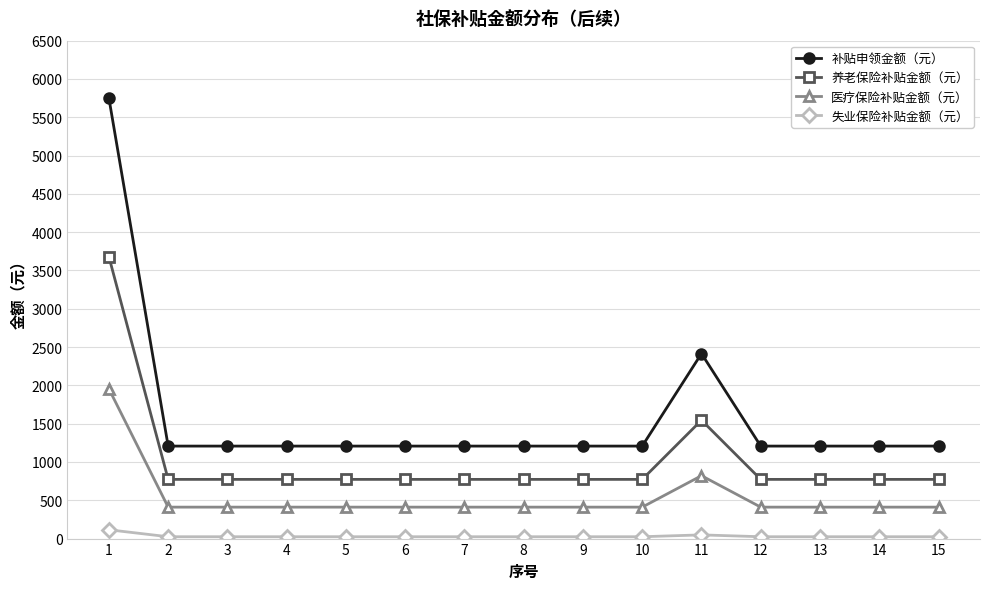

At which category is the sum across all series the highest?

1